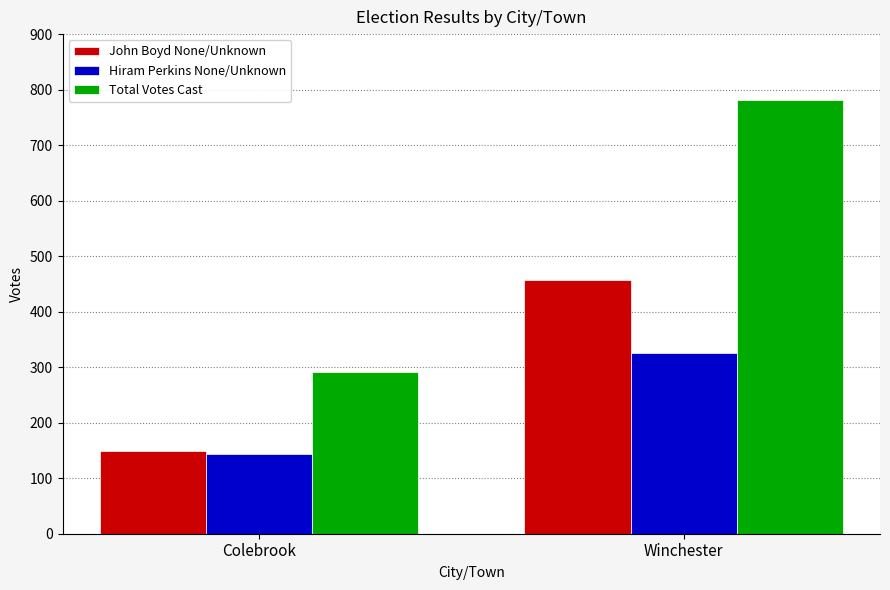

How many bars are there in total?

6